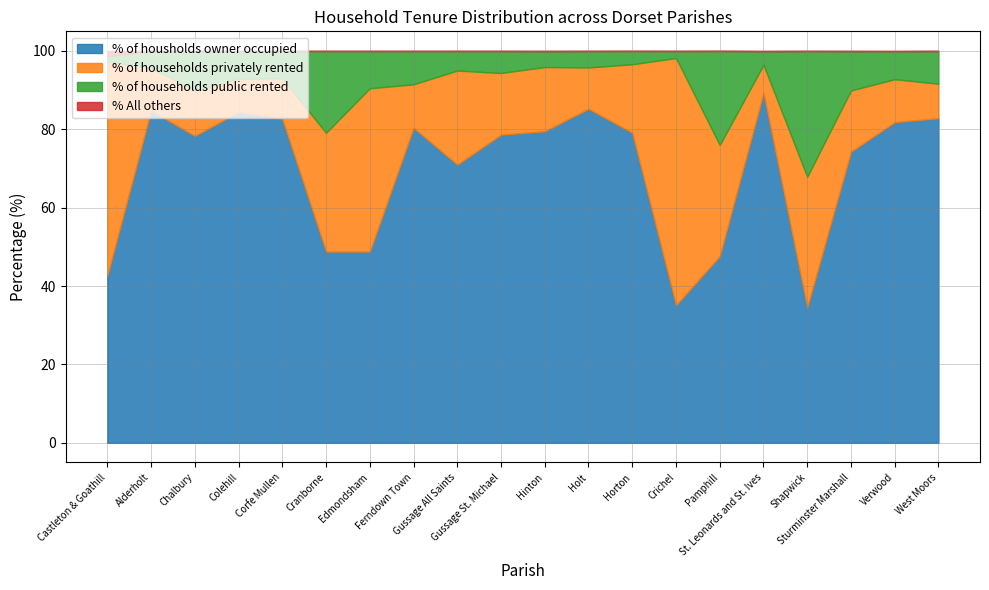

What is the label of the 15th point from the right?

Cranborne